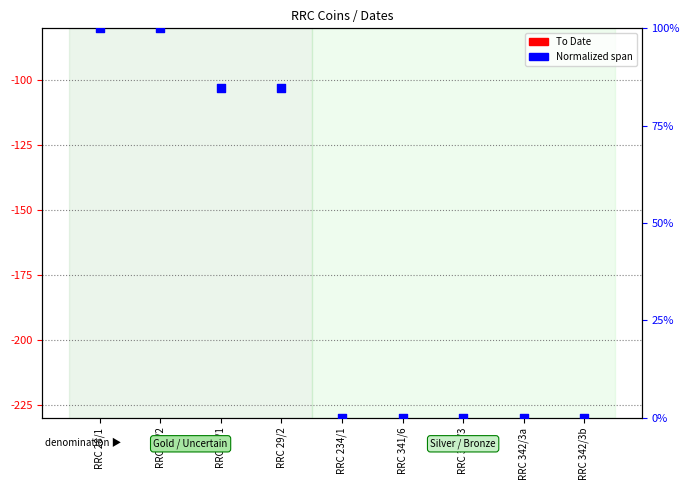

Which series has the largest total across all categories?

To Date (year BCE)